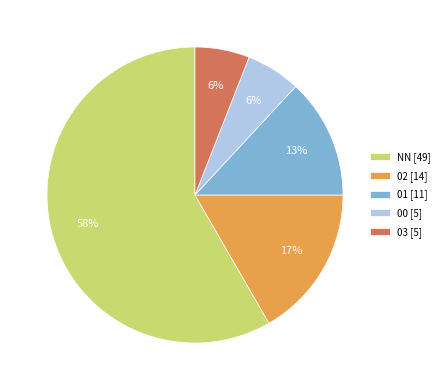

Which category accounts for the majority?

NN